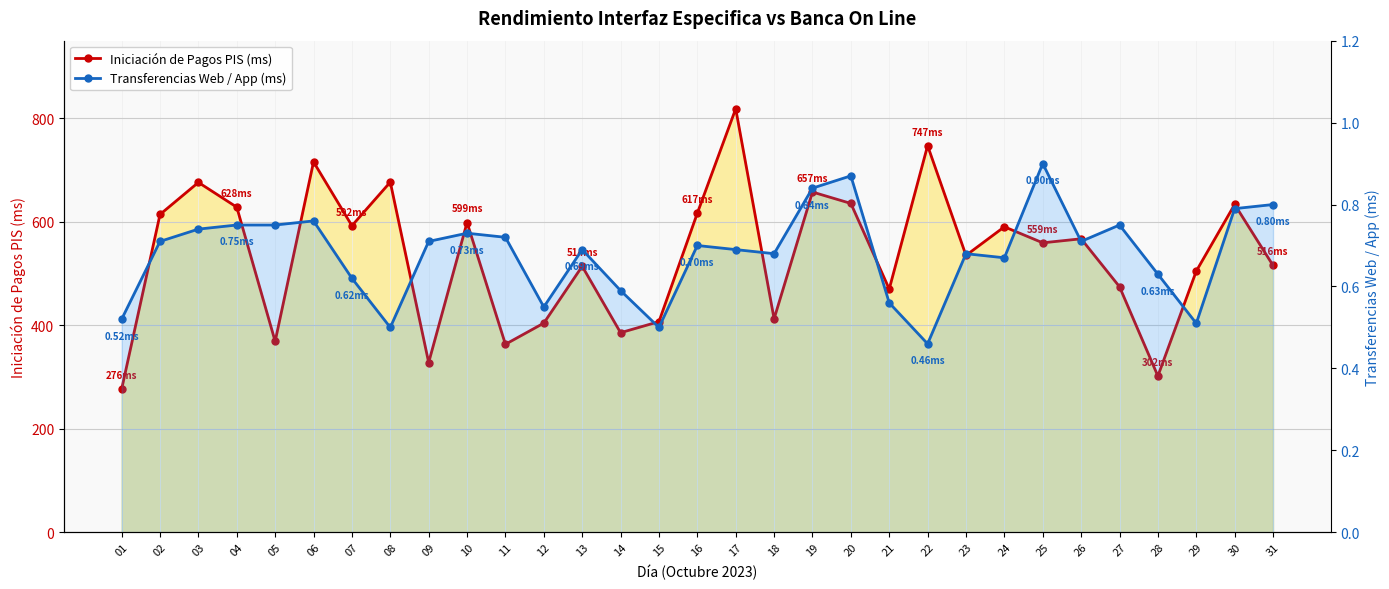

What is the difference between the highest and lowest values at 26?

566.4